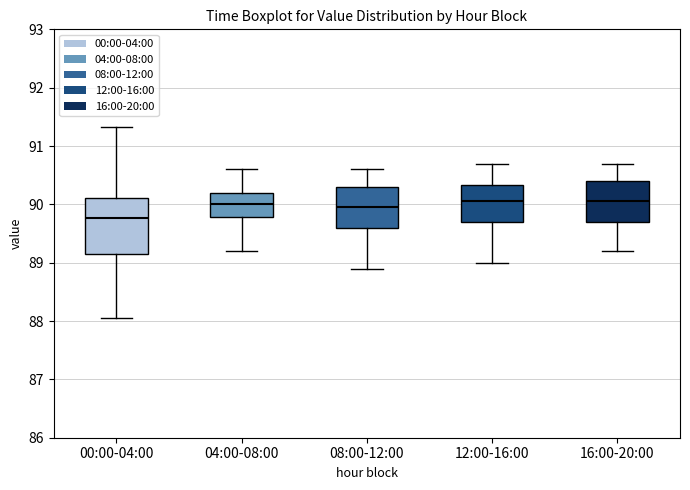

Reading left to right, read every box against the y-axis: the position of its median line, the range the box covers, and the ends of its whiskers. The values are not printed on the chart, so give them approximately, as read against the axis.

00:00-04:00: median 89.8, box 89.2 to 90.1, whiskers 88.1 to 91.3
04:00-08:00: median 90.0, box 89.8 to 90.2, whiskers 89.2 to 90.6
08:00-12:00: median 90.0, box 89.6 to 90.3, whiskers 88.9 to 90.6
12:00-16:00: median 90.1, box 89.7 to 90.3, whiskers 89.0 to 90.7
16:00-20:00: median 90.1, box 89.7 to 90.4, whiskers 89.2 to 90.7